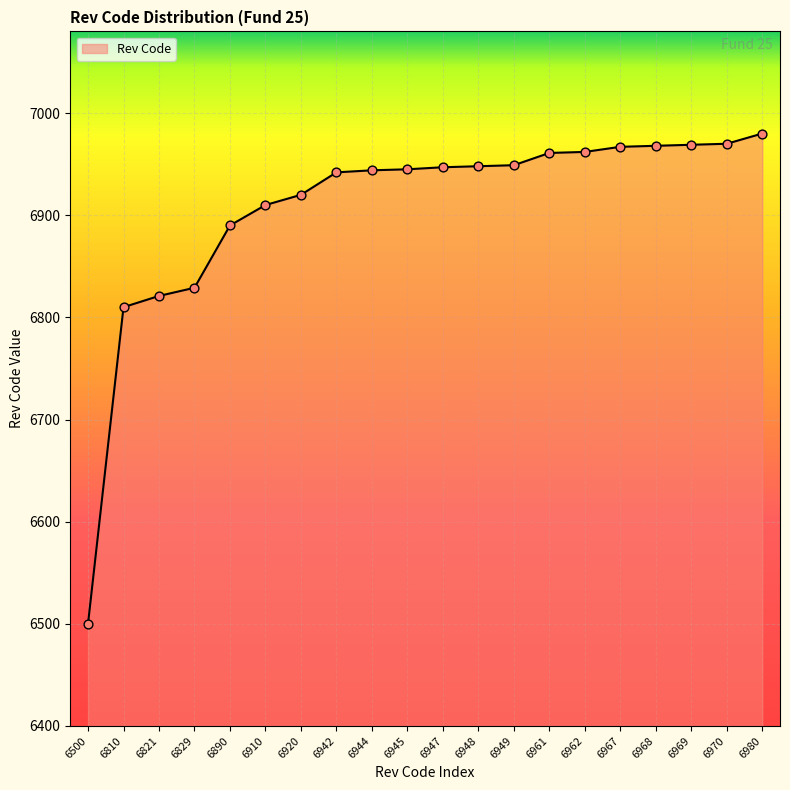

What is the ratio of the value at 6948 to the value at 6821?

1.0